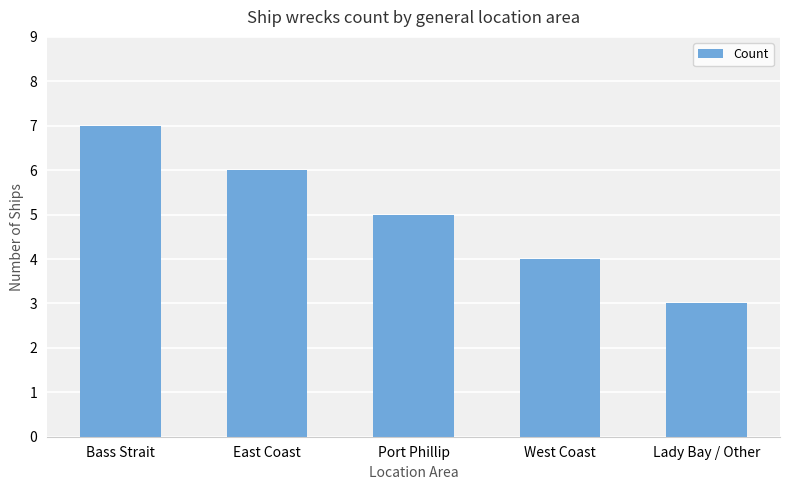

Reading left to right, what are all the values shown in this chart?

Bass Strait=7	East Coast=6	Port Phillip=5	West Coast=4	Lady Bay / Other=3